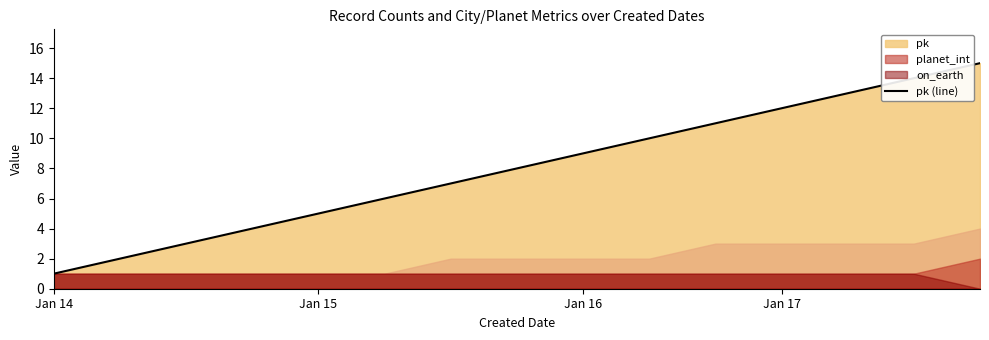

Between Jan 16 and 10, which is larger?

10